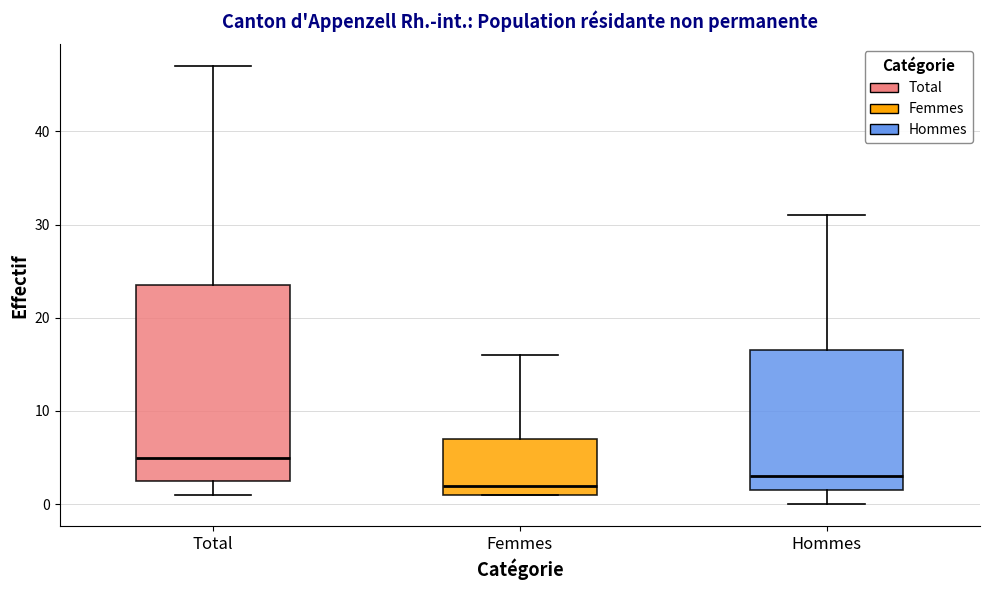

Reading left to right, read every box against the y-axis: the position of its median line, the range the box covers, and the ends of its whiskers. The values are not printed on the chart, so give them approximately, as read against the axis.

Total: median 5, box 3 to 24, whiskers 1 to 47
Femmes: median 2, box 1 to 7, whiskers 1 to 16
Hommes: median 3, box 2 to 17, whiskers 0 to 31